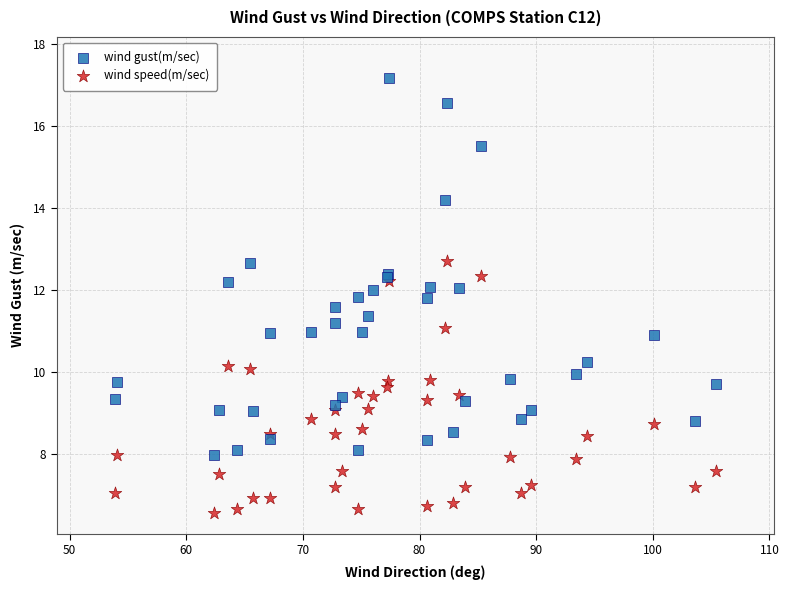

What are all the series names shown in the legend?

wind gust(m/sec), wind speed(m/sec)